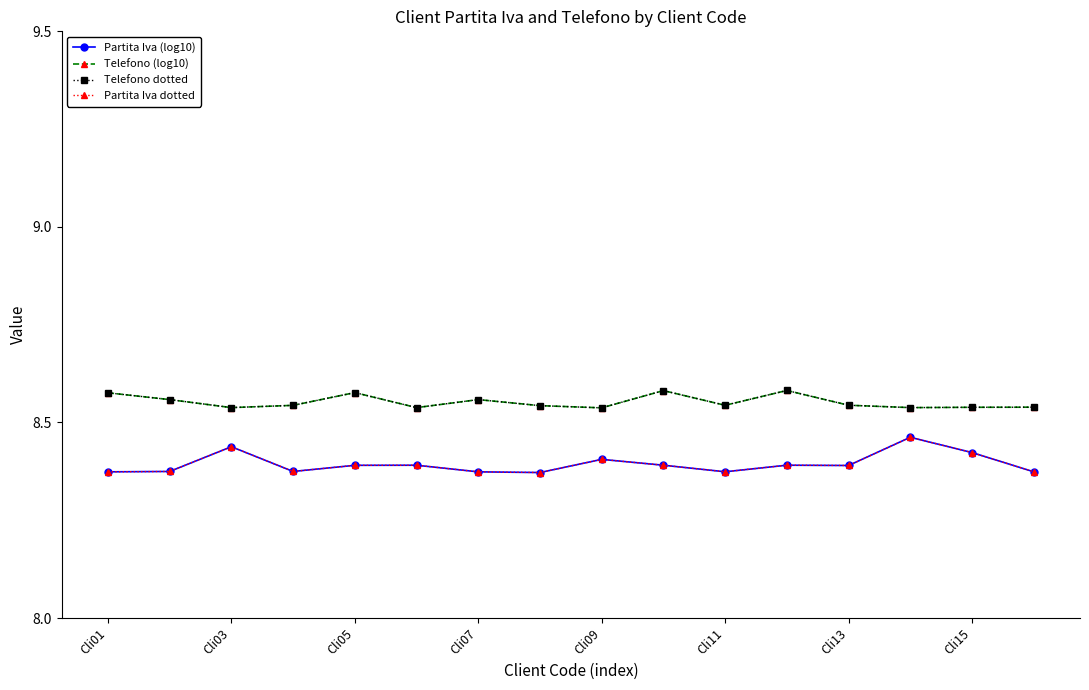

In Partita Iva dotted, how many points are higher than both neighbors (excluding endpoints)?

5